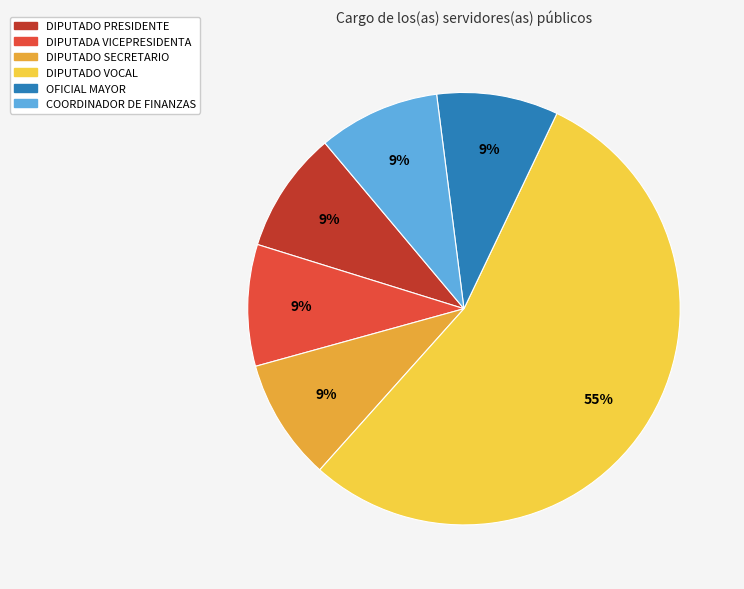

Is DIPUTADO VOCAL the majority of the pie?

Yes